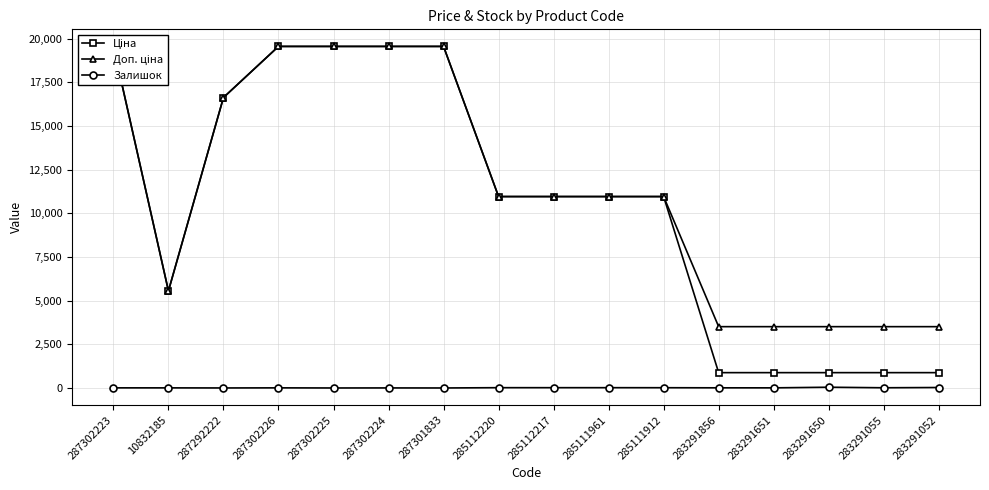

What is the maximum value shown in the chart?

19564.9